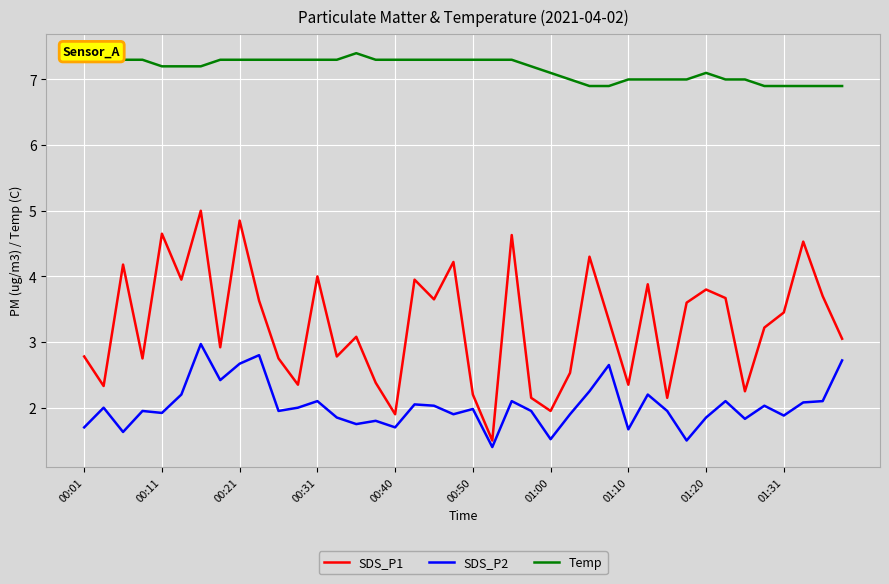

How many distinct data groups are displayed?

3